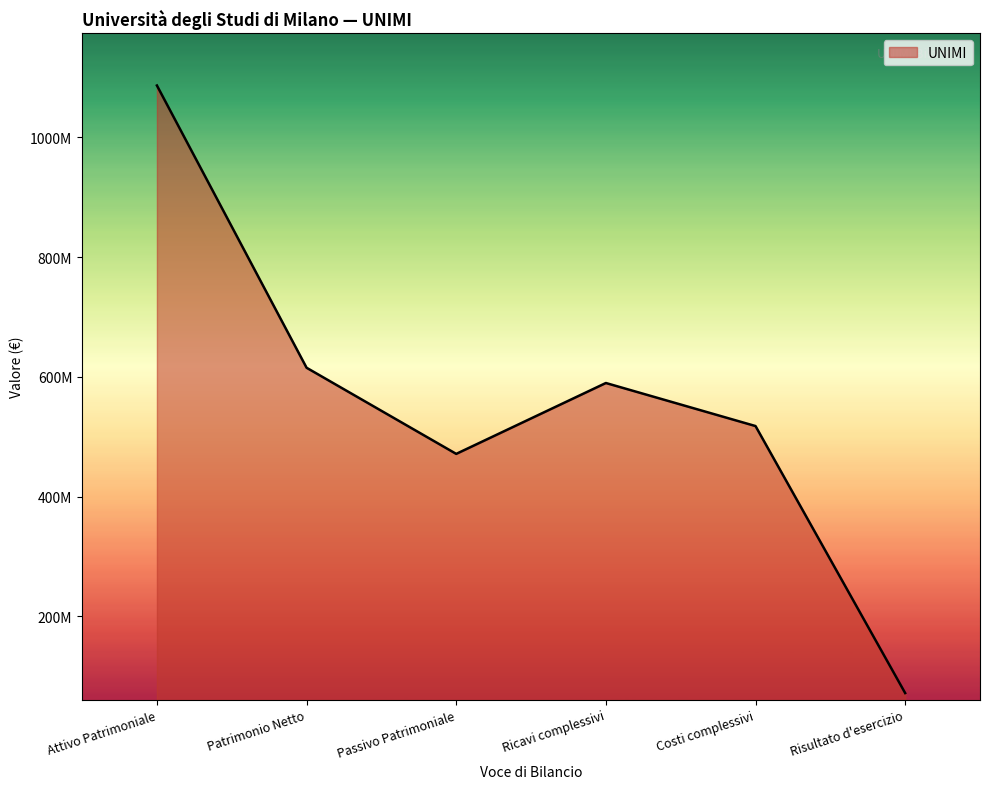

Is this an area chart (filled region under the line)?

Yes